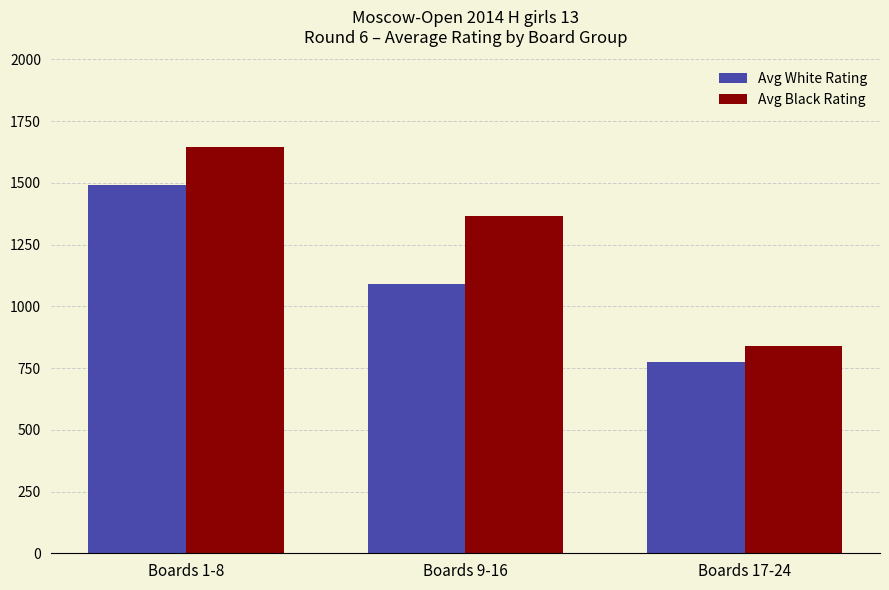

List the series in order of their peak value, highest first.

Avg Black Rating, Avg White Rating